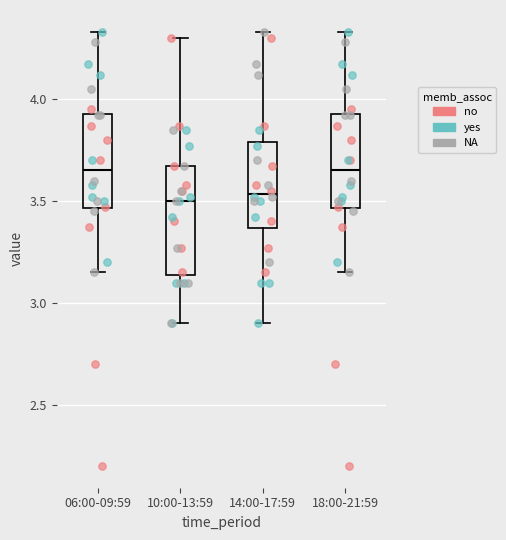

Reading left to right, read every box against the y-axis: the position of its median line, the range the box covers, and the ends of its whiskers. The values are not printed on the chart, so give them approximately, as read against the axis.

06:00-09:59: median 3.65, box 3.45 to 3.95, whiskers 3.15 to 4.35
10:00-13:59: median 3.50, box 3.15 to 3.65, whiskers 2.90 to 4.30
14:00-17:59: median 3.55, box 3.35 to 3.80, whiskers 2.90 to 4.35
18:00-21:59: median 3.65, box 3.45 to 3.95, whiskers 3.15 to 4.35